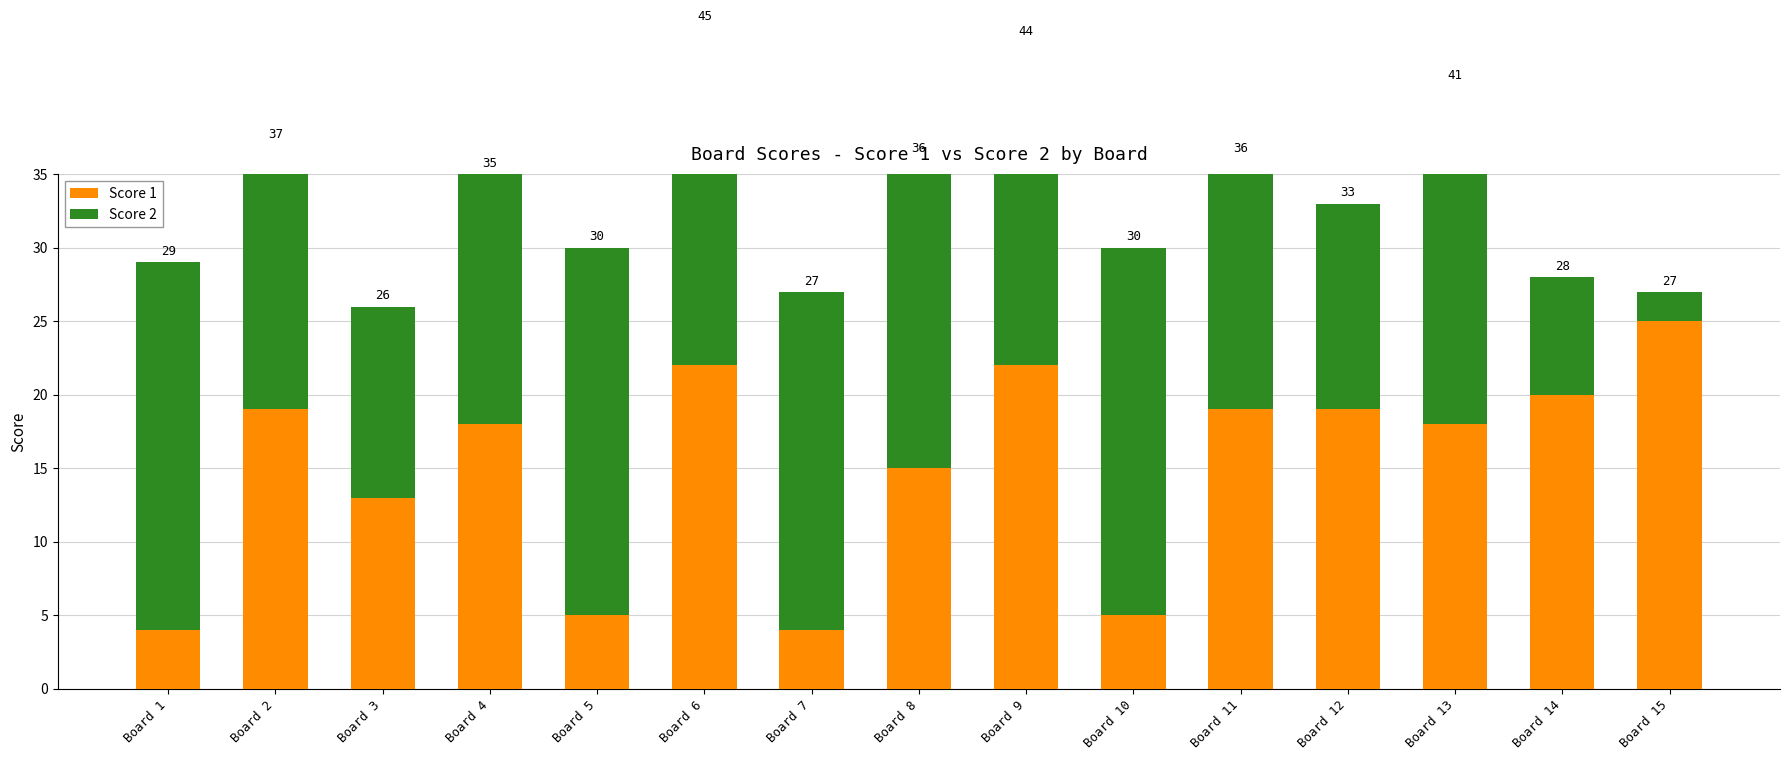

At which category does the chart reach its minimum across all series?

Board 15